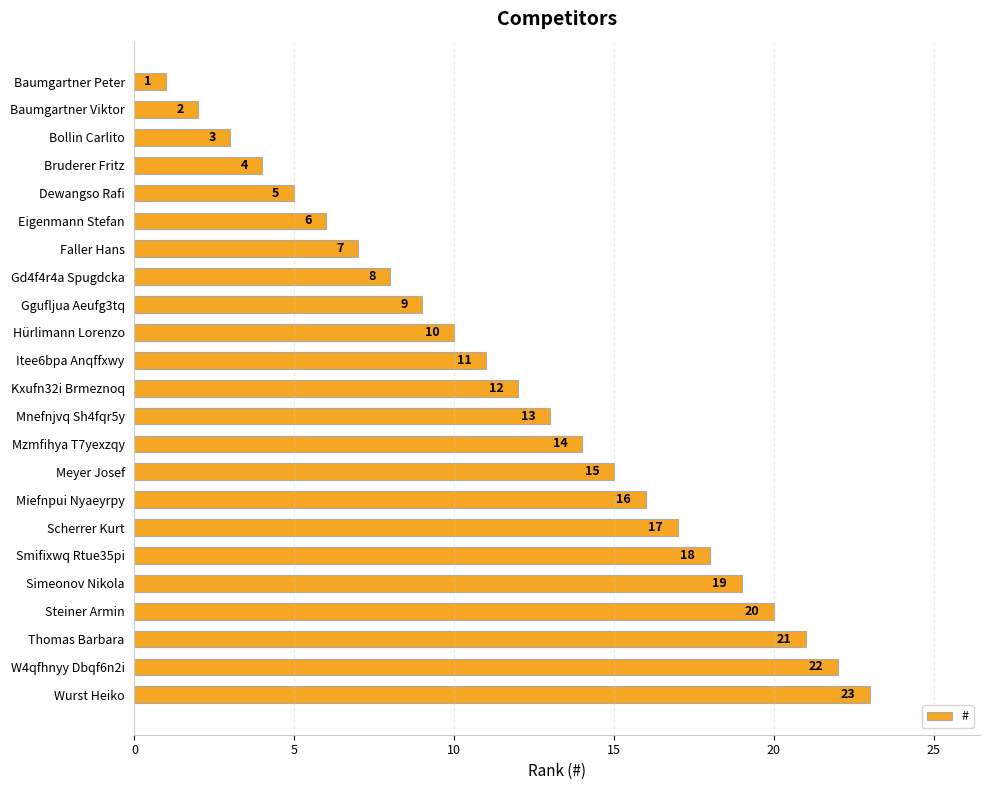

Rank the categories by value from highest to lowest.

Wurst Heiko, W4qfhnyy Dbqf6n2i, Thomas Barbara, Steiner Armin, Simeonov Nikola, Smifixwq Rtue35pi, Scherrer Kurt, Miefnpui Nyaeyrpy, Meyer Josef, Mzmfihya T7yexzqy, Mnefnjvq Sh4fqr5y, Kxufn32i Brmeznoq, Itee6bpa Anqffxwy, Hürlimann Lorenzo, Ggufljua Aeufg3tq, Gd4f4r4a Spugdcka, Faller Hans, Eigenmann Stefan, Dewangso Rafi, Bruderer Fritz, Bollin Carlito, Baumgartner Viktor, Baumgartner Peter